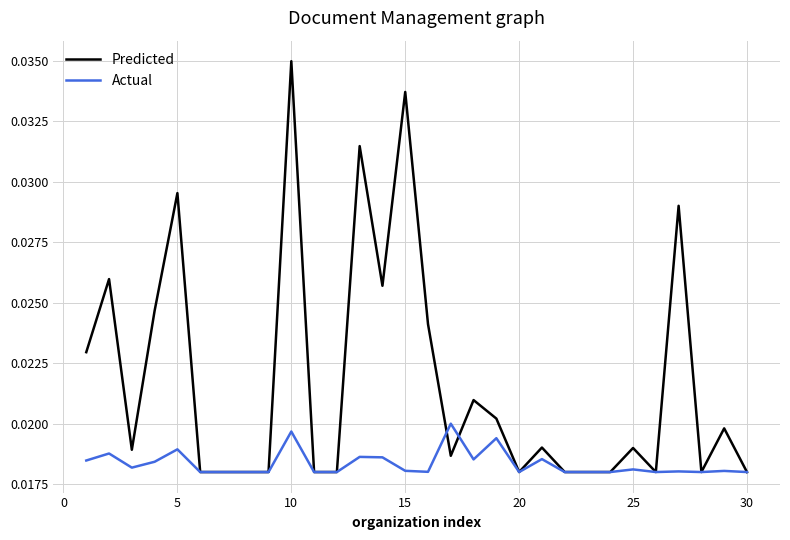

List the series in order of their overall mean, highest first.

Predicted, Actual